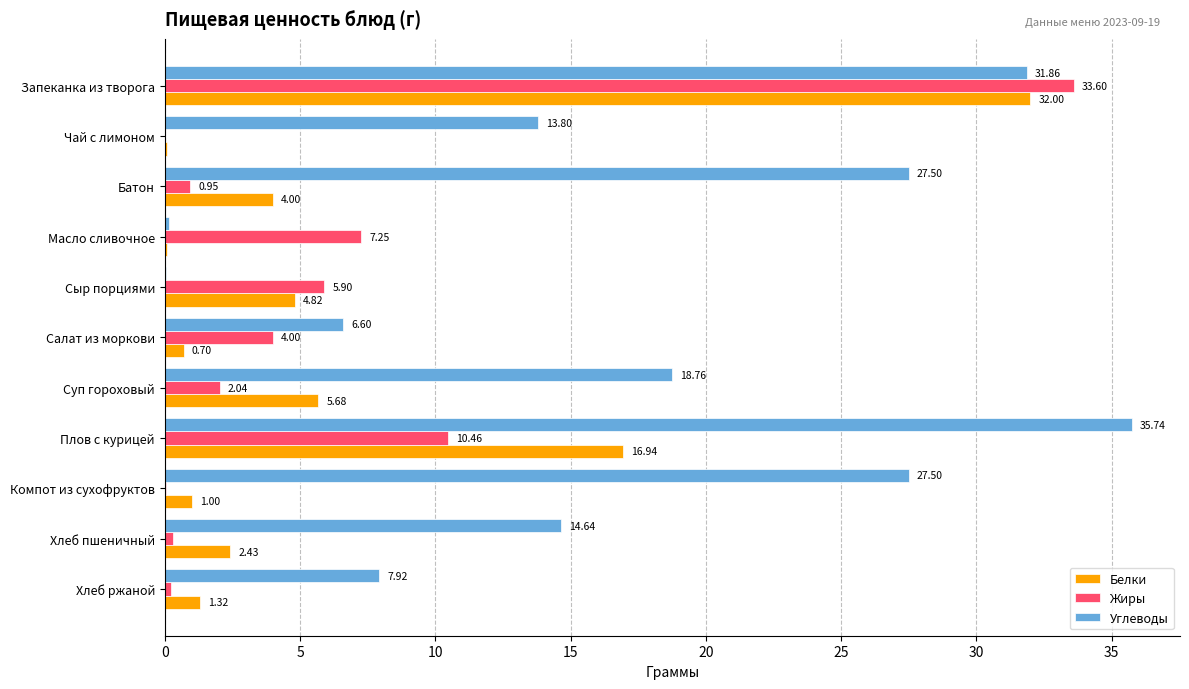

Where is Белки nearest to the value 16?

Плов с курицей